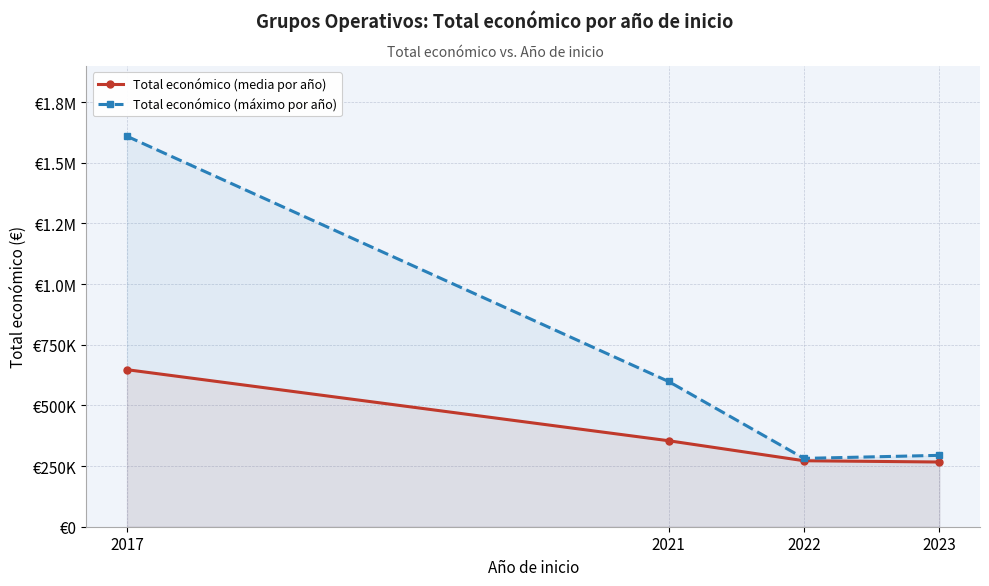

How many categories are shown in the chart?

4